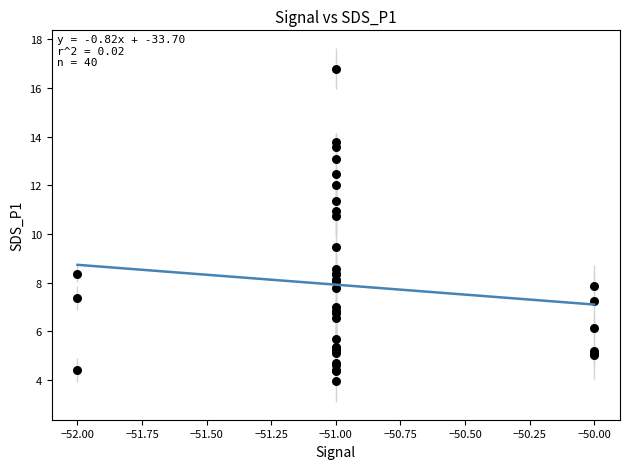

What Y value in the scatter plot is closest to 10?

9.5